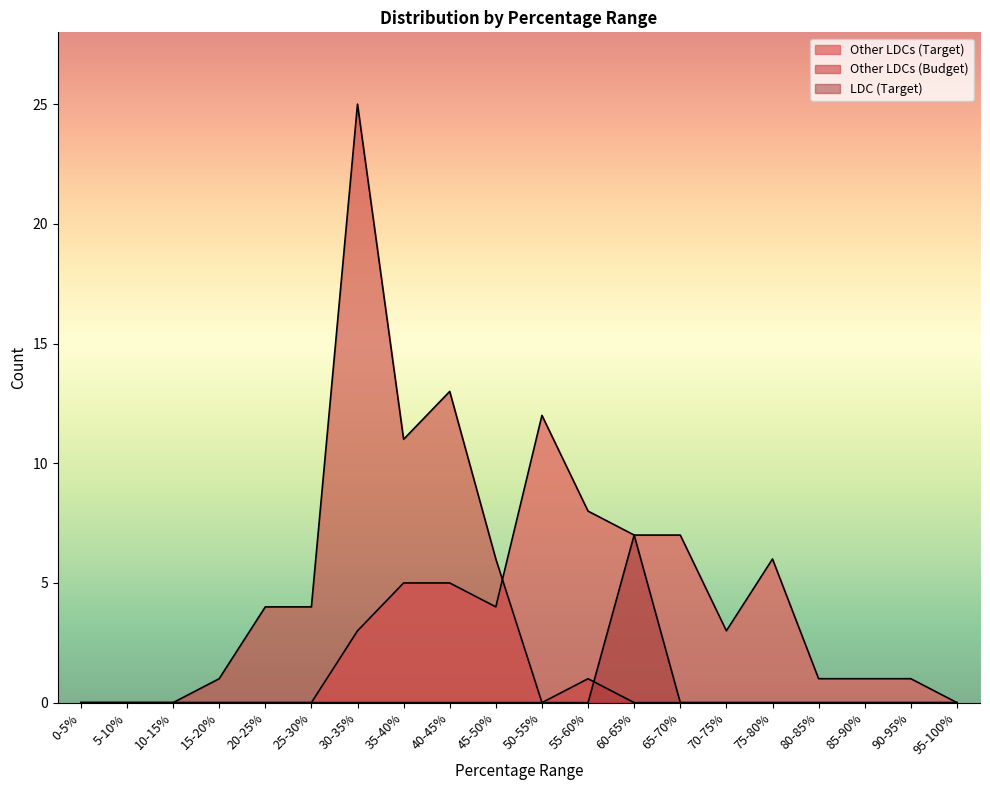

Between 35-40% and 60-65%, which is larger?

60-65%